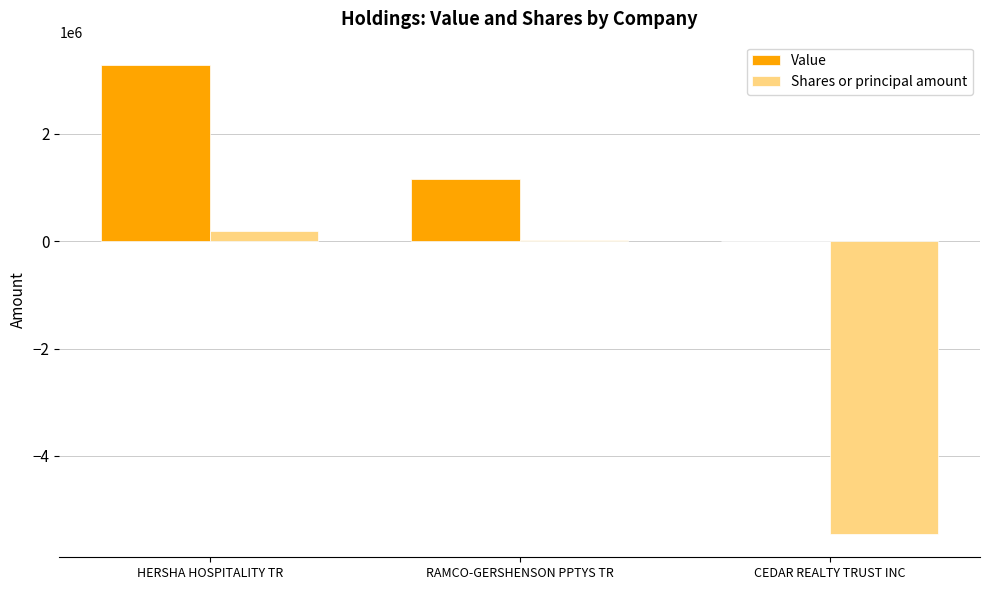

What is the total value across all series at HERSHA HOSPITALITY TR?

3464299